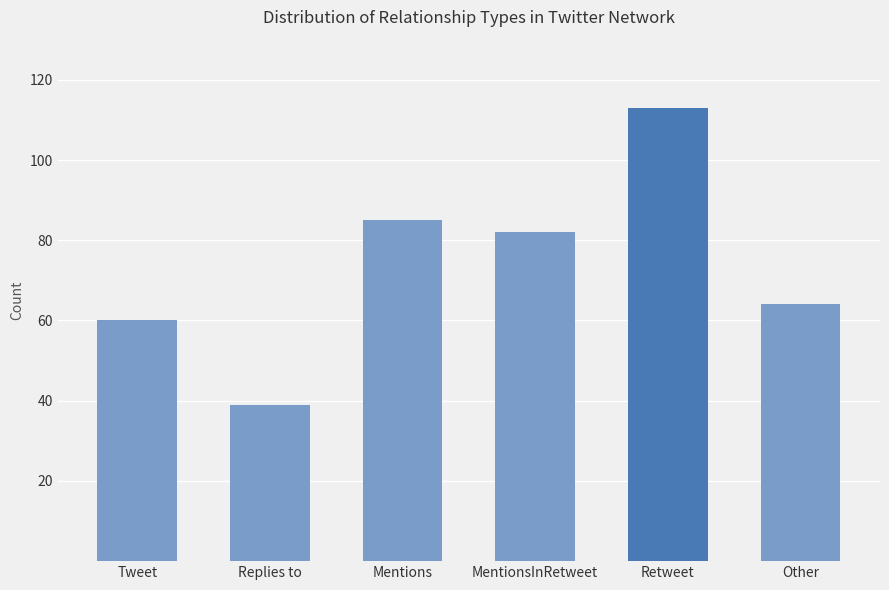

Reading left to right, extract all data points from this chart.

60	39	85	82	113	64